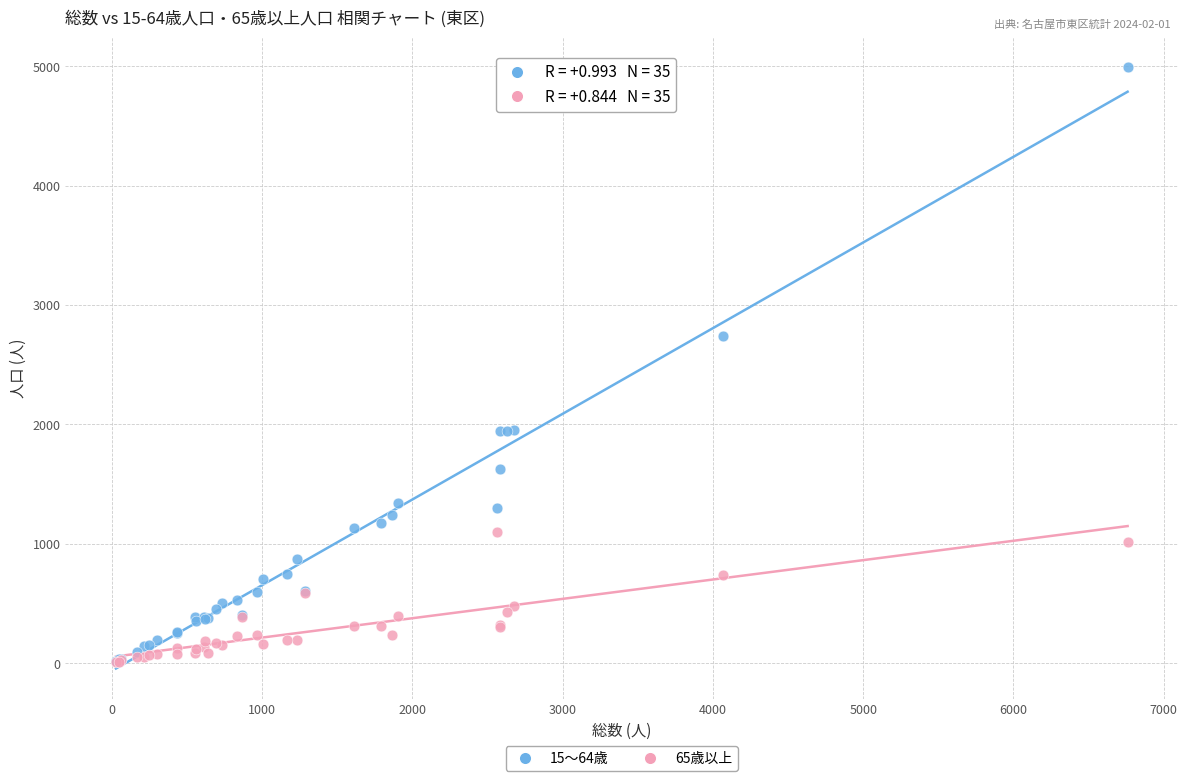

What are all the series names shown in the legend?

15～64歳, 65歳以上